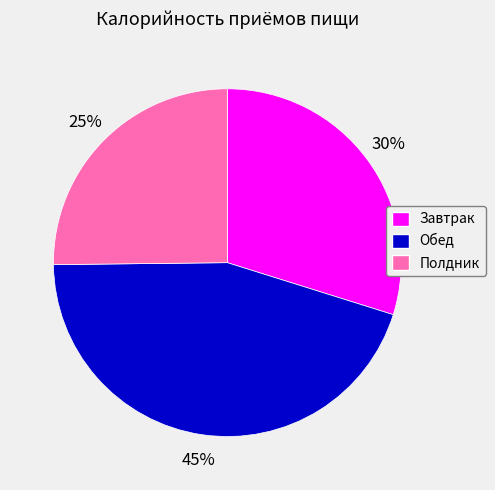

Rank the categories by value from highest to lowest.

Обед, Завтрак, Полдник